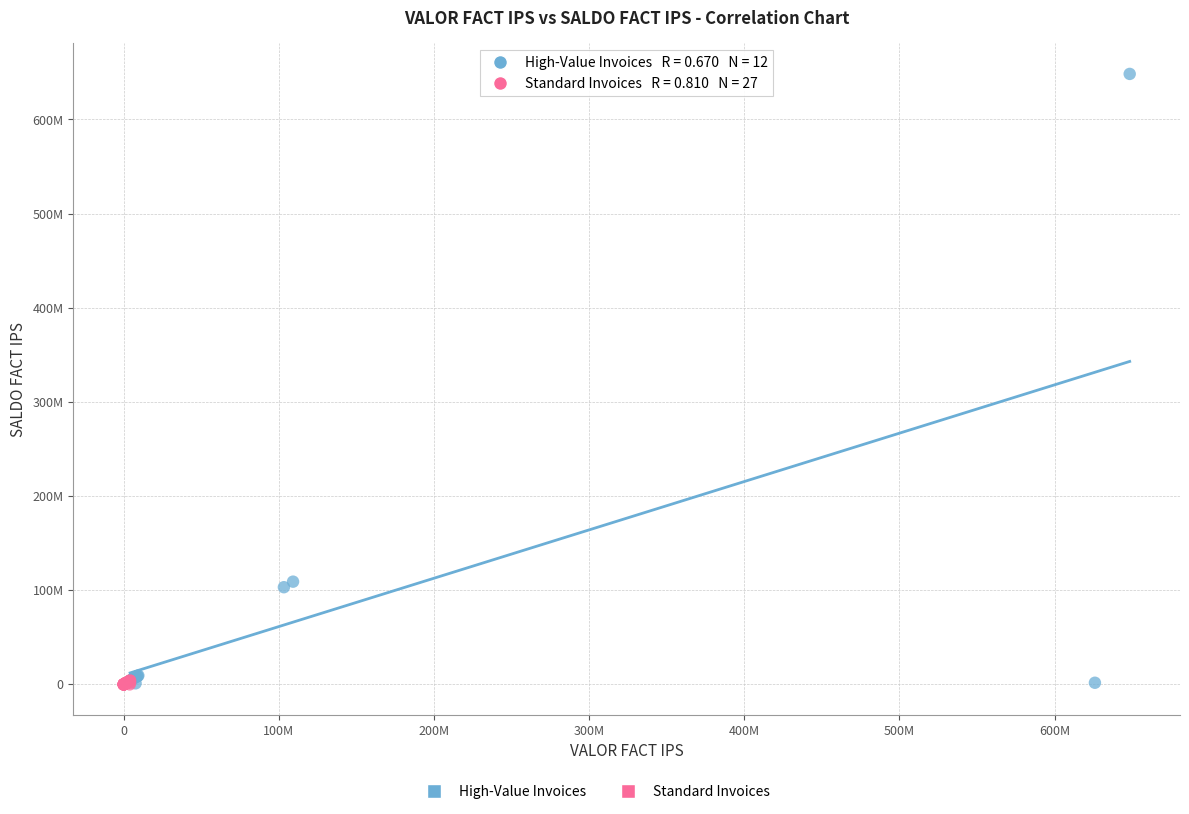

Which series contains the highest Y value?

High-Value Invoices